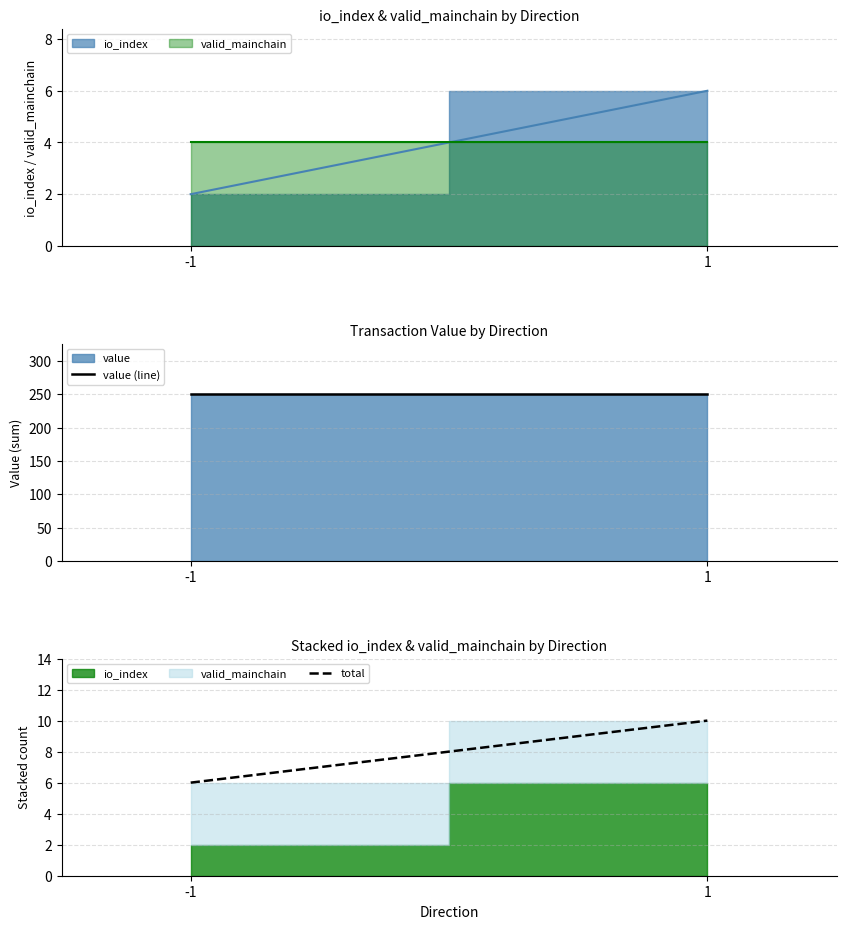

What is the sum of all value (line) values?

501.9